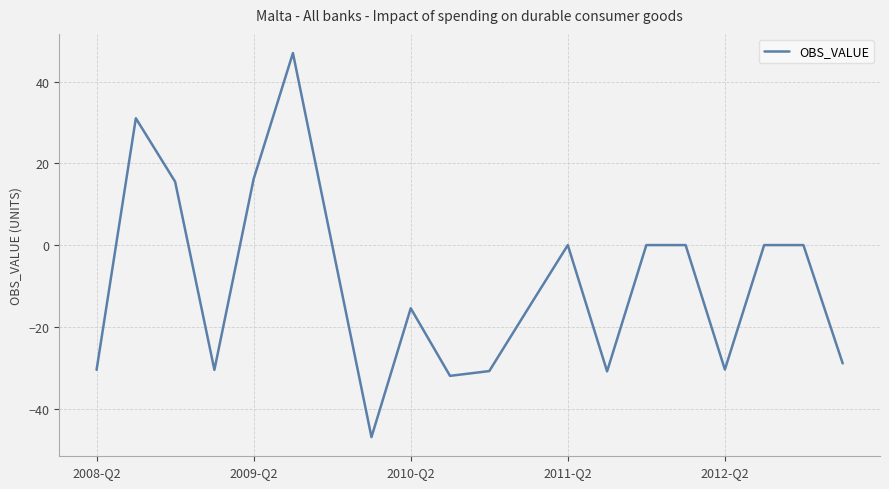

What is the difference between the maximum and minimum values?

93.9